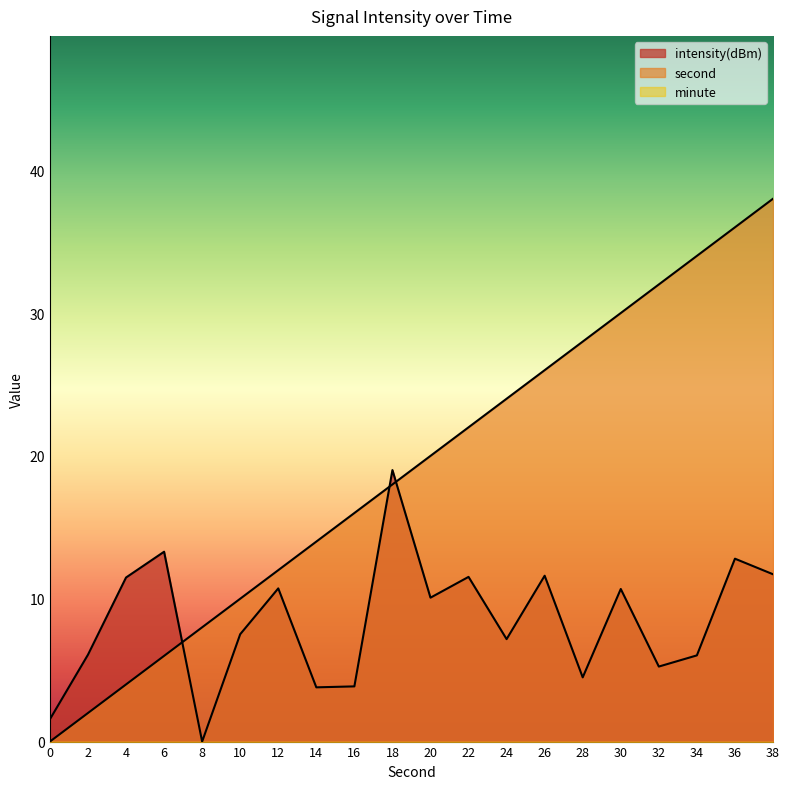

How many times do second and intensity cross each other?

3